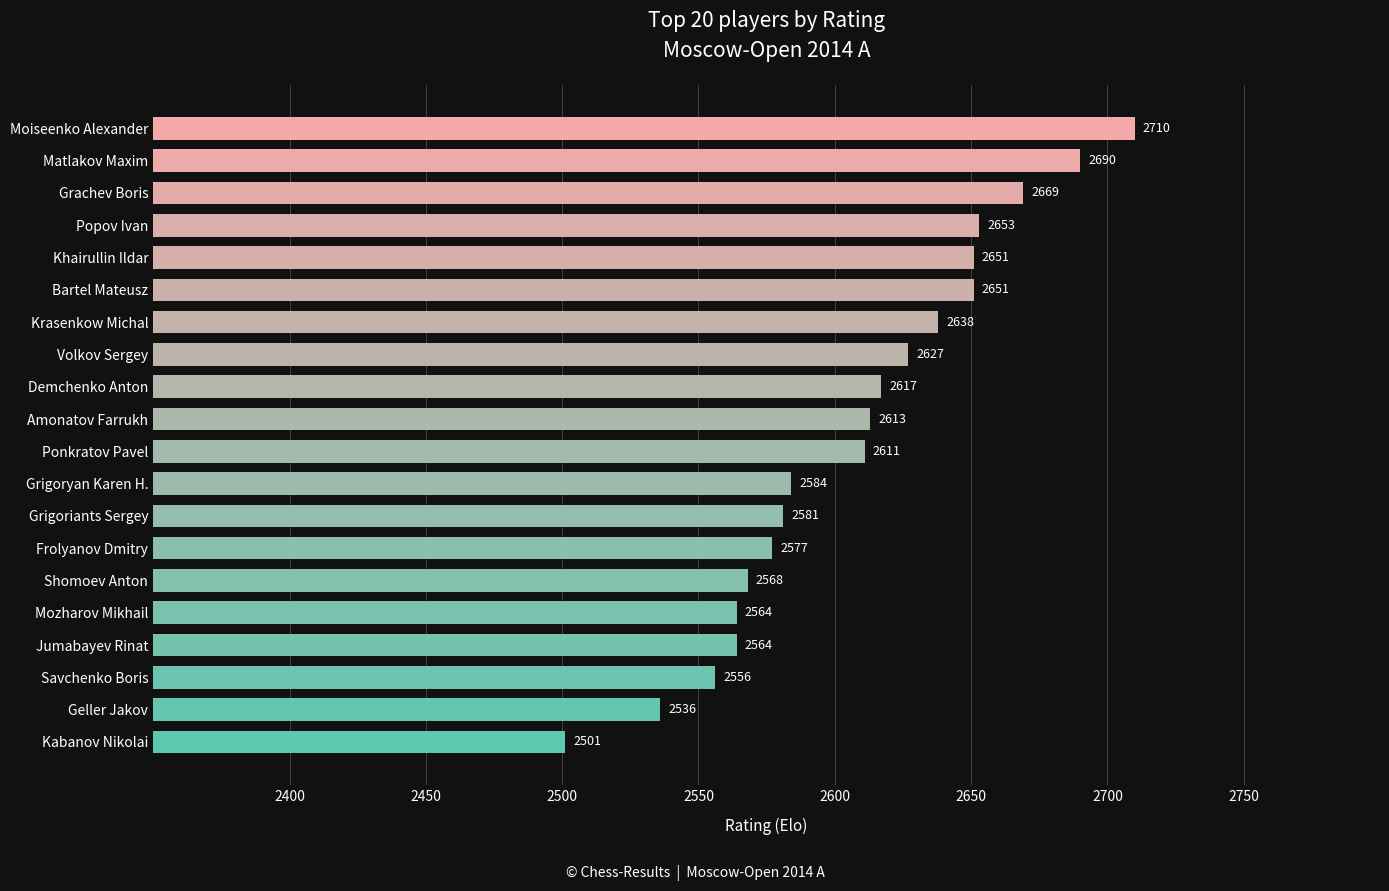

Reading bottom to top, transcribe all the data shown in this chart.

2501	2536	2556	2564	2564	2568	2577	2581	2584	2611	2613	2617	2627	2638	2651	2651	2653	2669	2690	2710